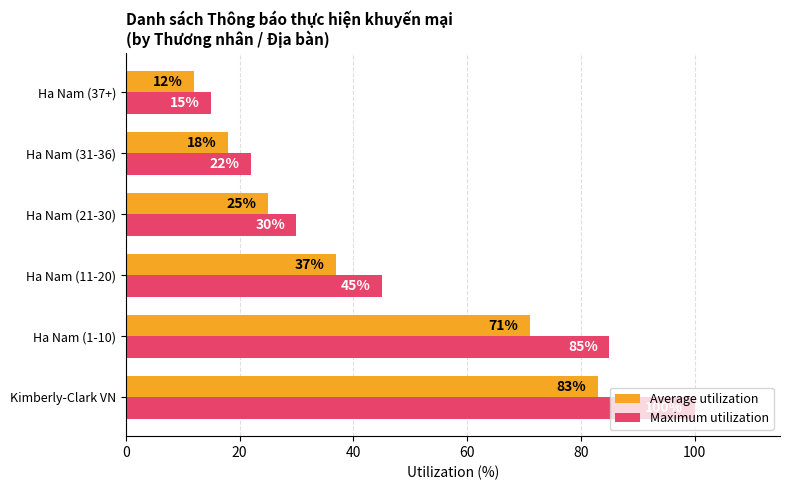

What is the difference between the maximum and minimum values in the Average utilization series?

71